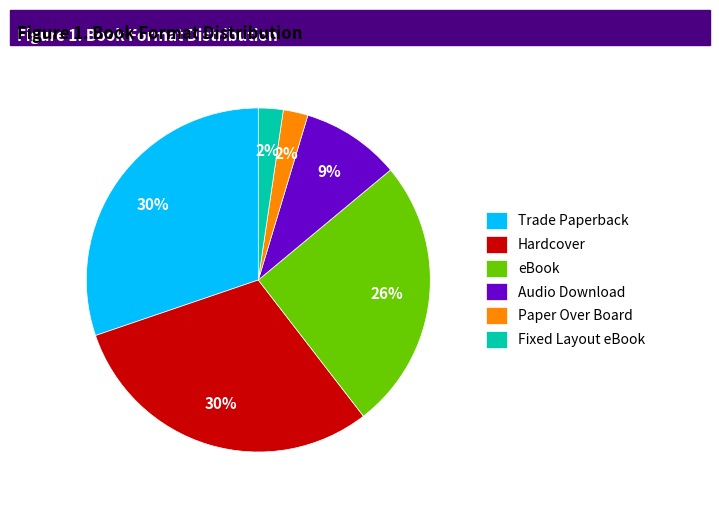

Is the sum of Fixed Layout eBook and Audio Download greater than half?

No